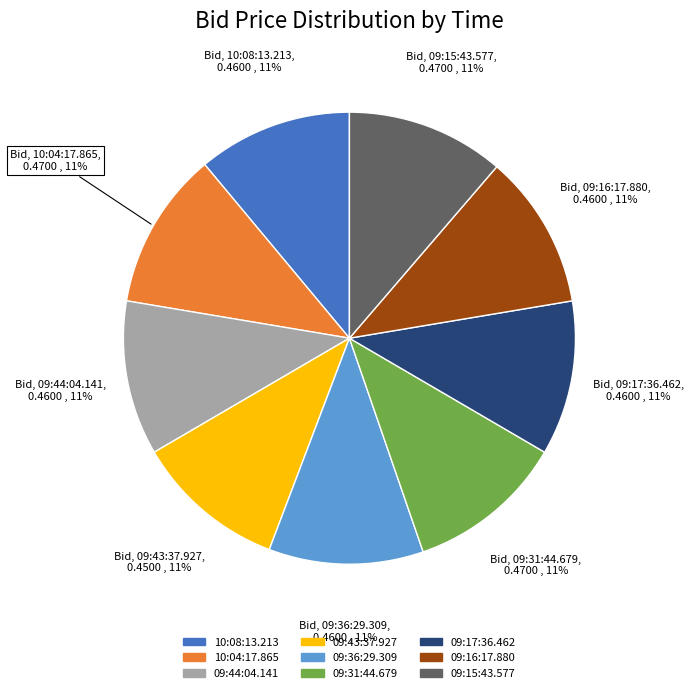

What percentage is the 09:36:29.309 slice, to the nearest percent?

11%